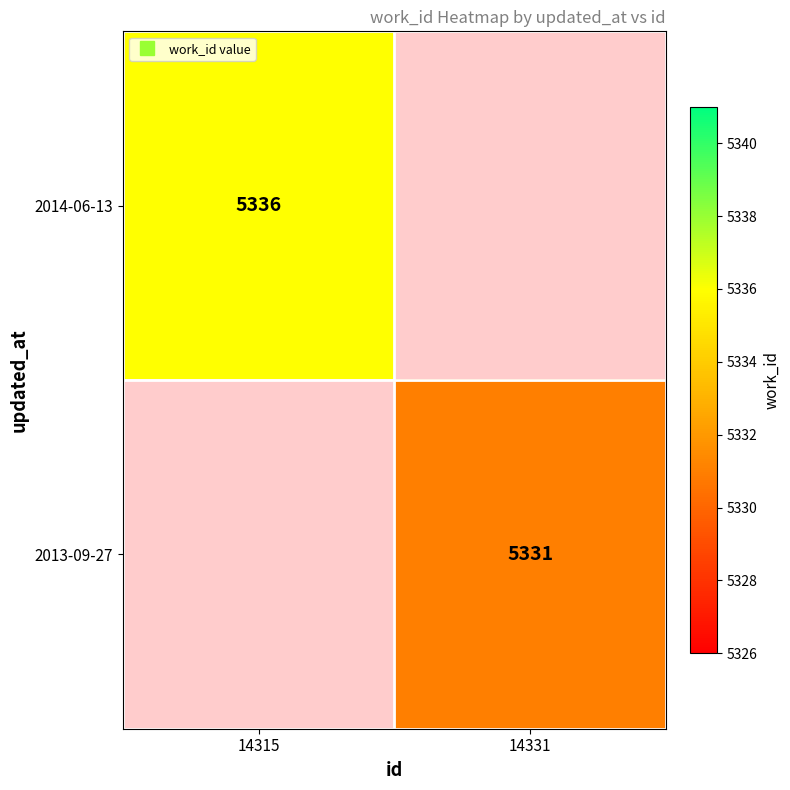

Rank the categories by 2014-06-13 value from highest to lowest.

14315, 14331